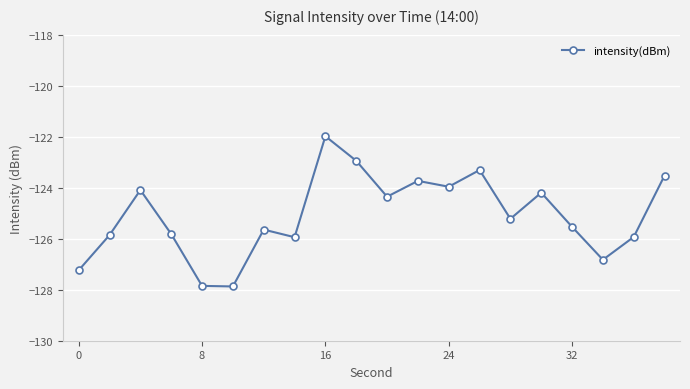

What is the sum of all values?

-2501.8